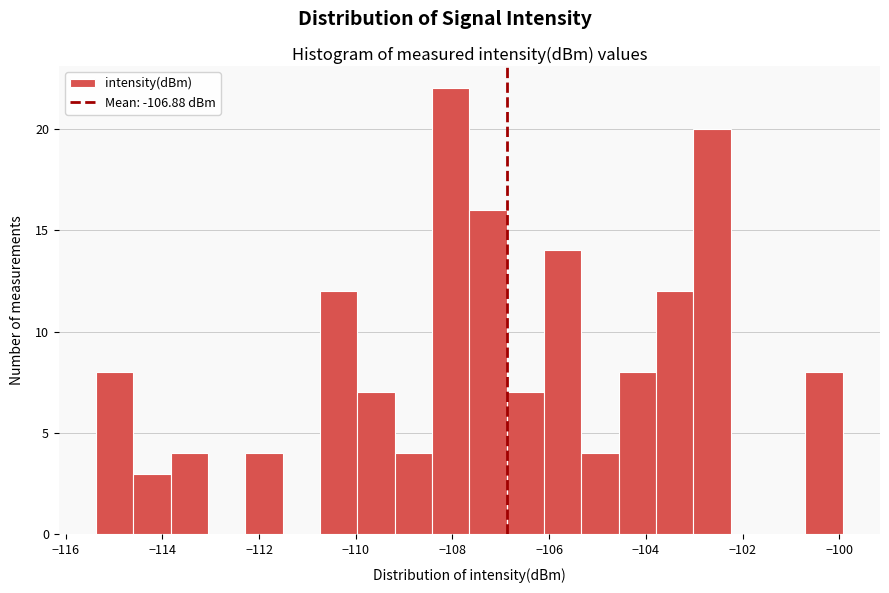

Read against the x-axis, roughly where is the centre of the tallest bar?

-108.0